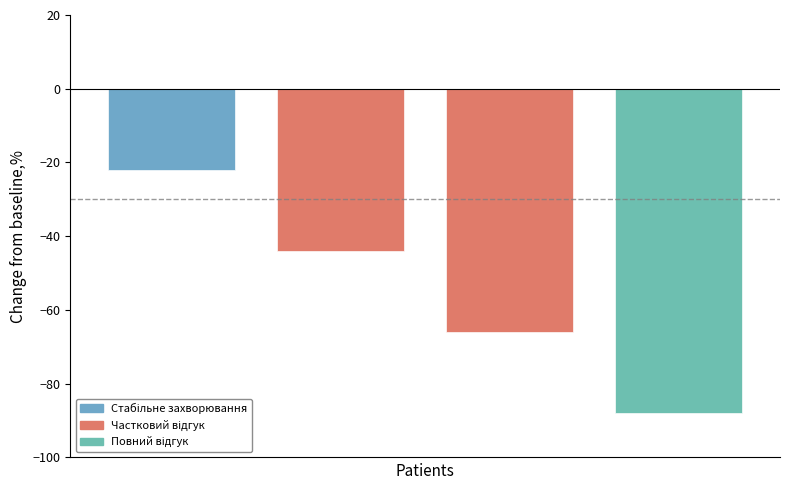

Reading left to right, list all the values displayed in this chart.

Спеціаліст=-22	Спеціаліст другої категорії=-44	Спеціаліст першої категорії=-66	Спеціаліст вищої категорії=-88